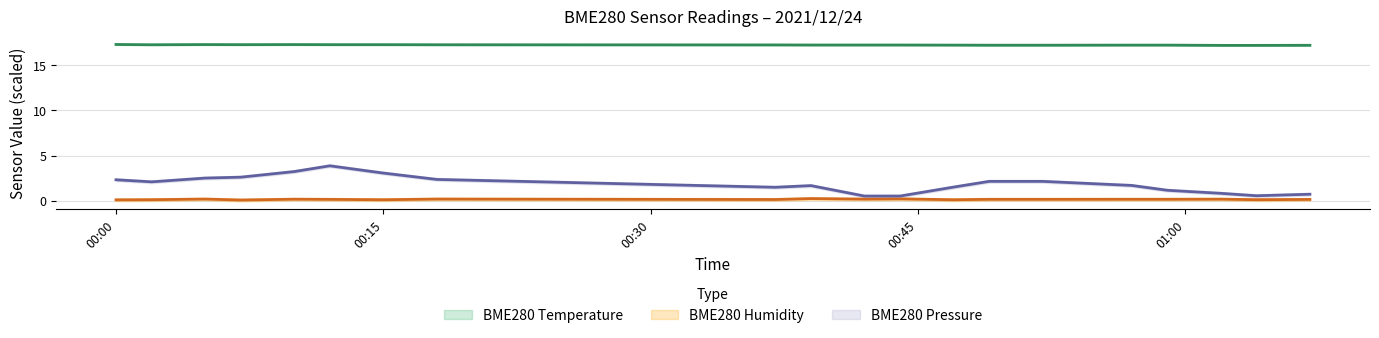

What is the difference between the maximum and minimum values in the BME280_temperature series?

0.1